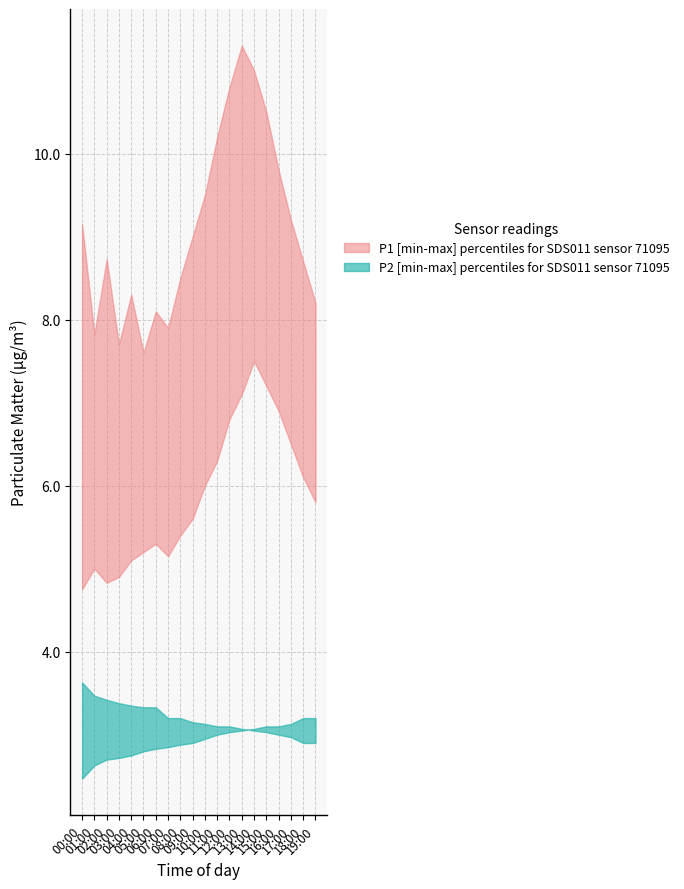

What is the smallest value displayed?

2.5